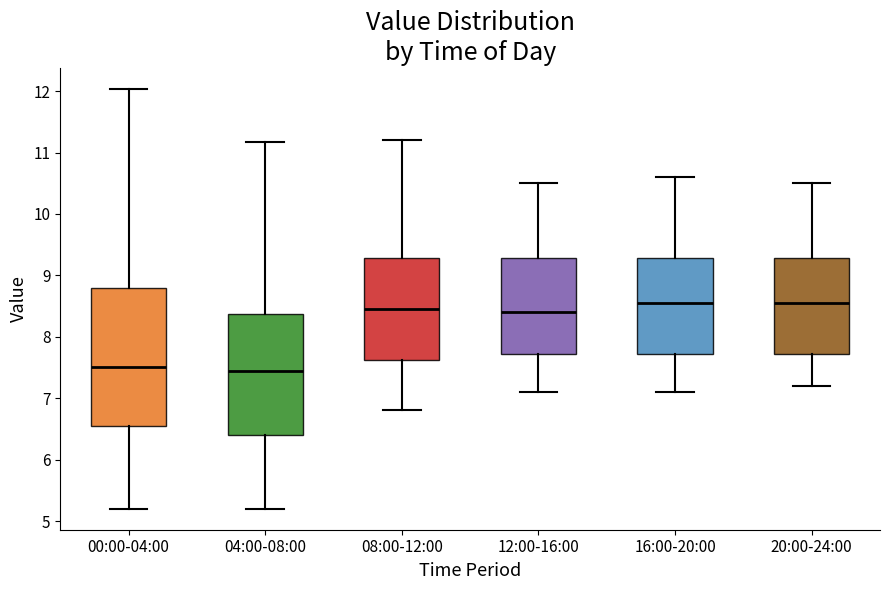

Comparing the boxes themselves (not the whiskers), which one is the tallest?

00:00-04:00